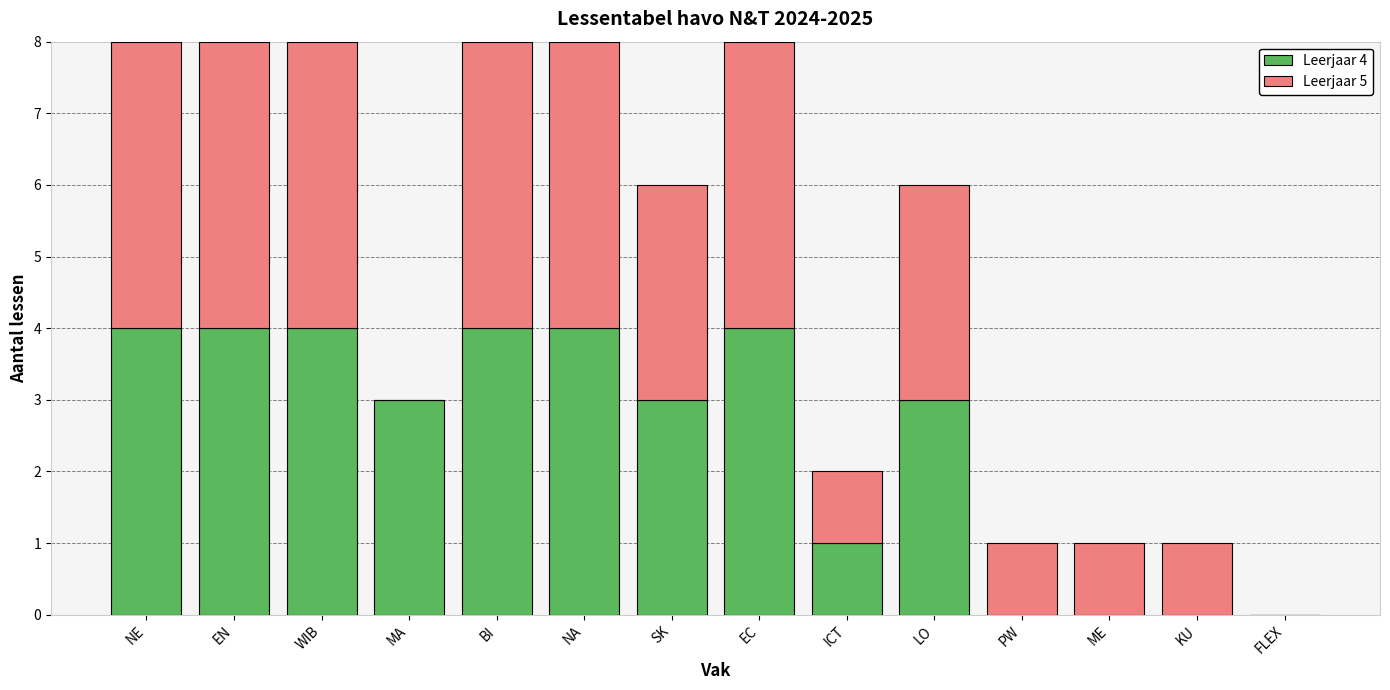

Is it true that Leerjaar 4 equals 5 at MA?

False